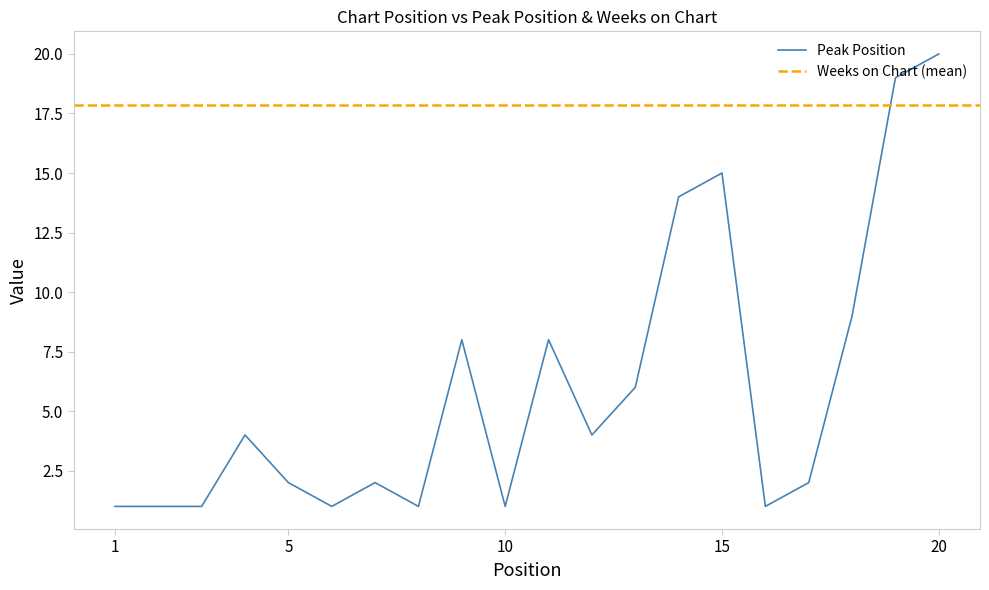

What is the maximum value shown in the chart?

20